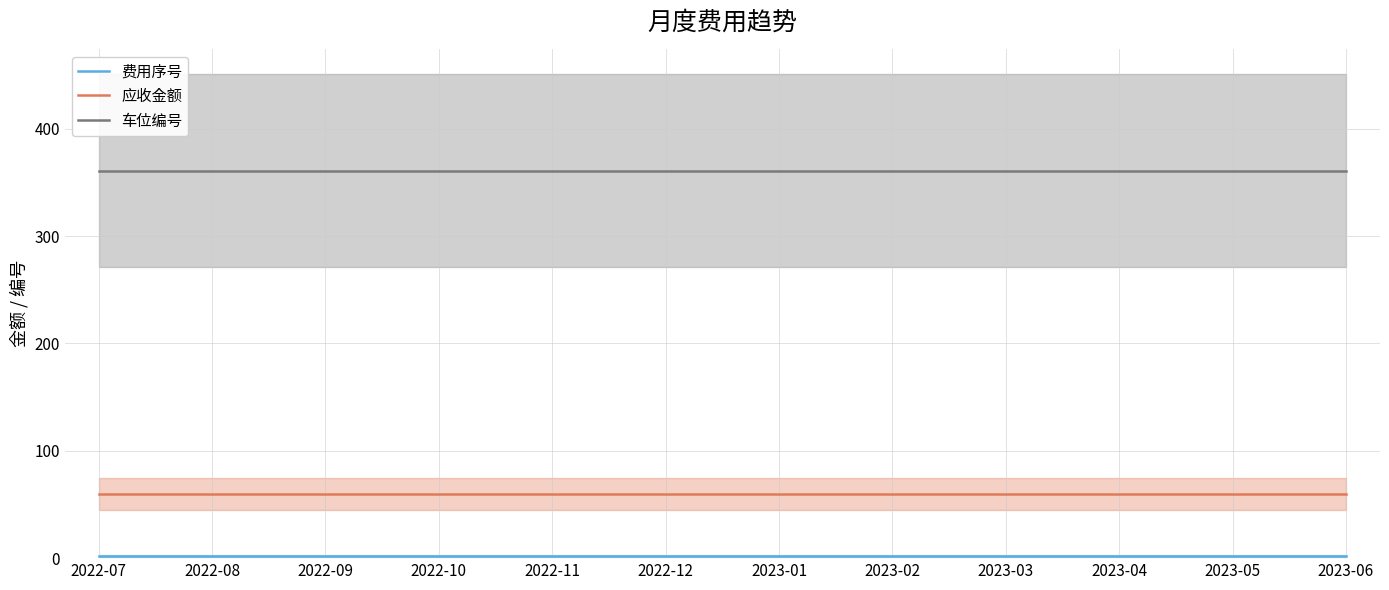

What are all the series names shown in the legend?

费用序号, 应收金额, 车位编号